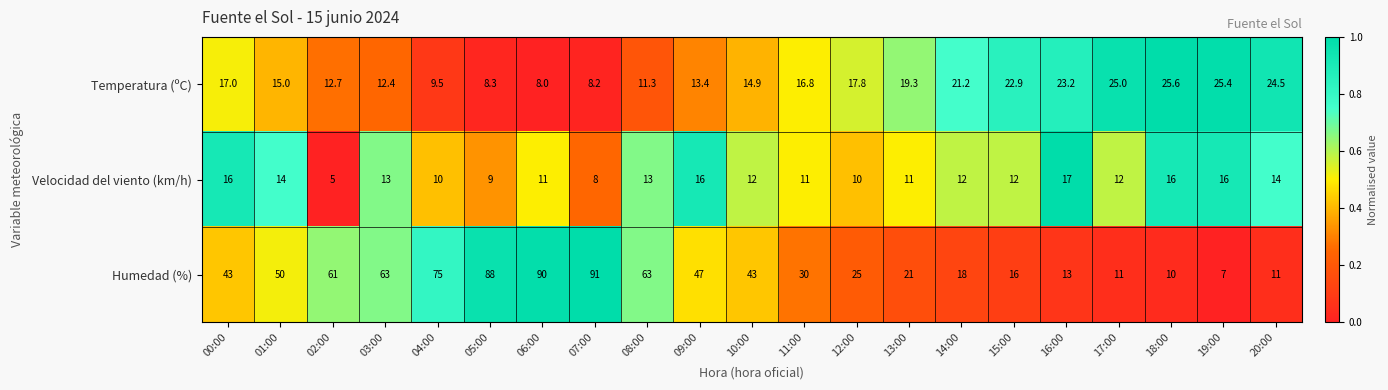

What is the spread (max minus min) of values at 07:00?

83.0